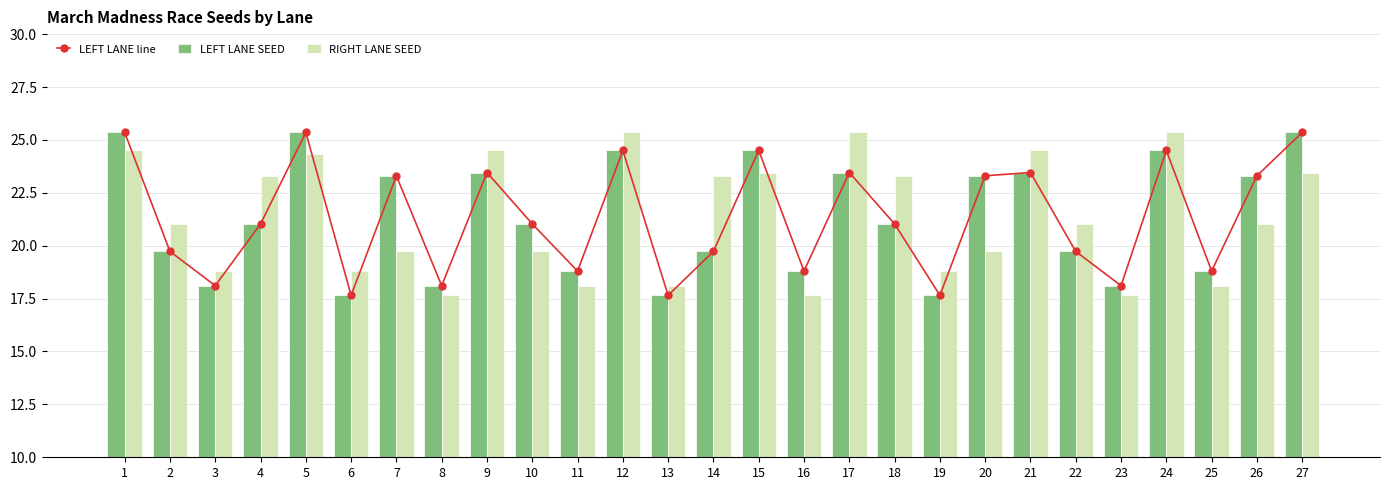

Which label corresponds to the largest value in the chart?

1